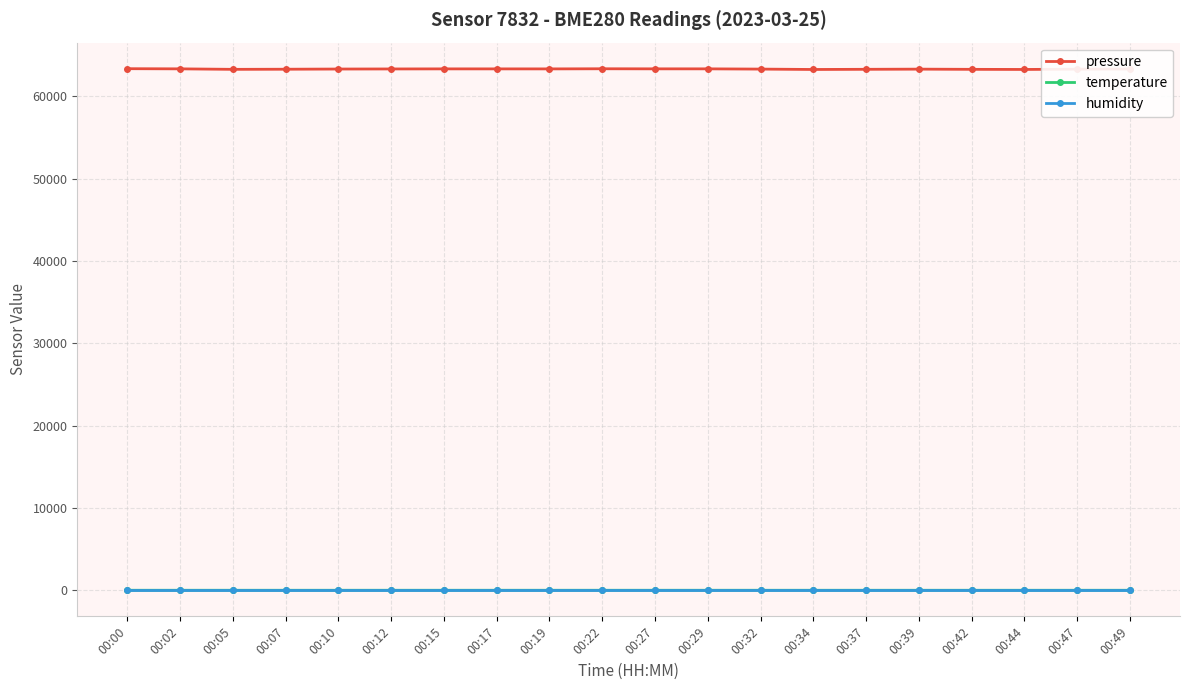

What is the value of the pressure point at the 5th from the left?

63332.1